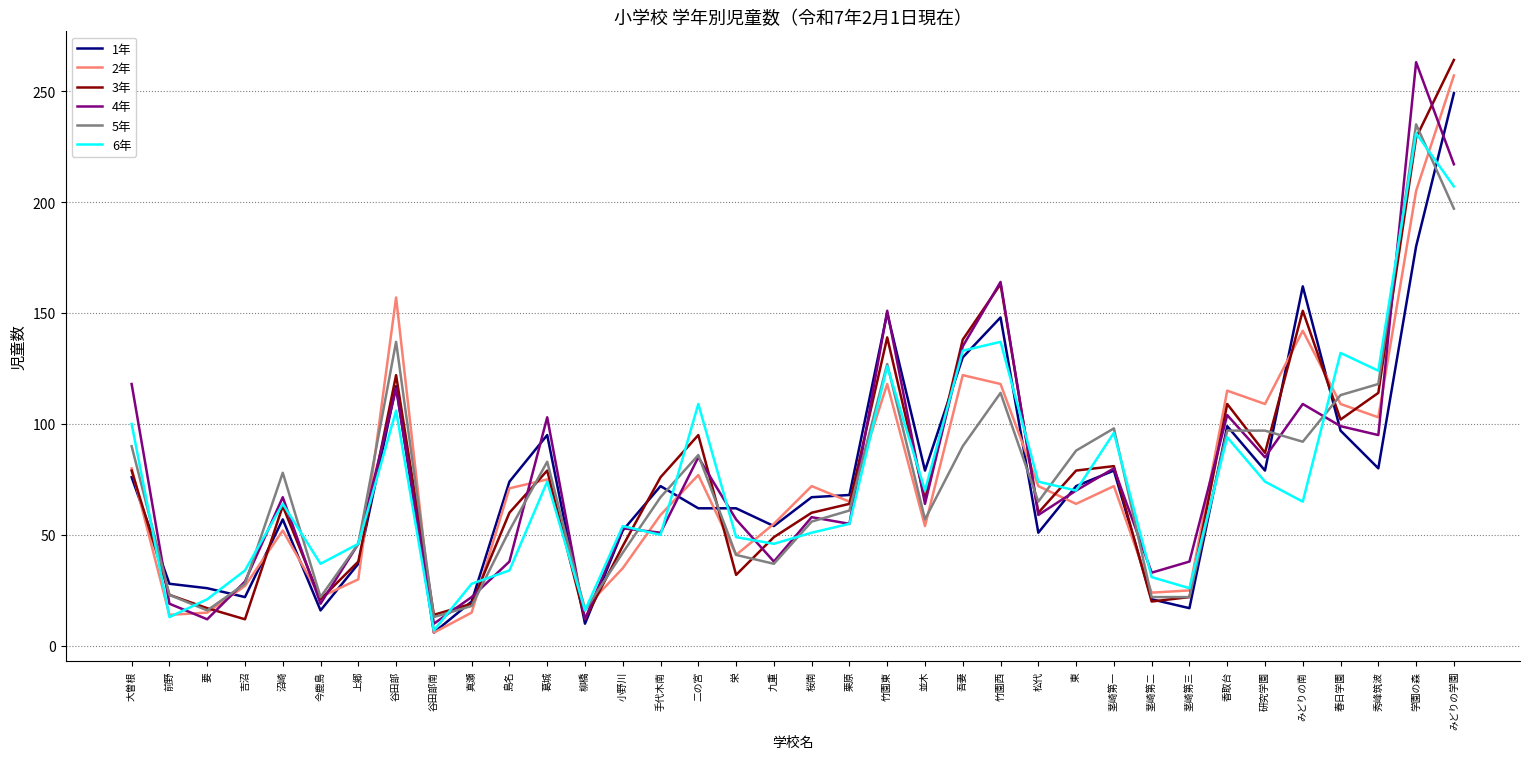

True or false: 1年 has a value of 76 at 大曽根.

True